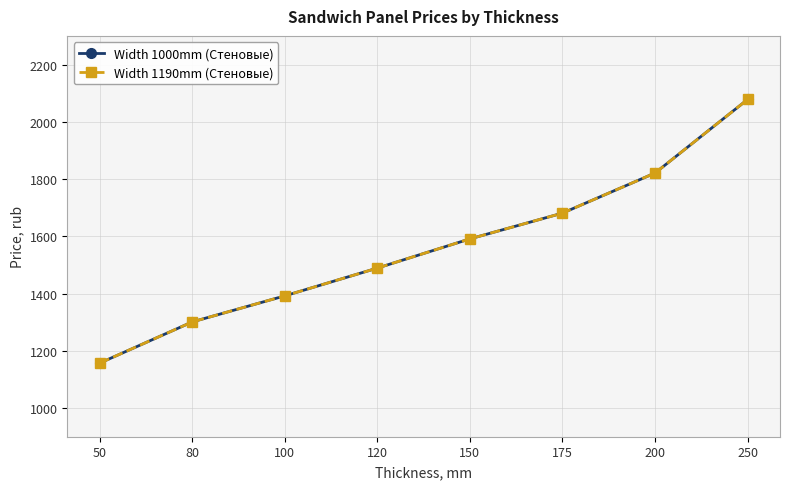

Is this an area chart (filled region under the line)?

No